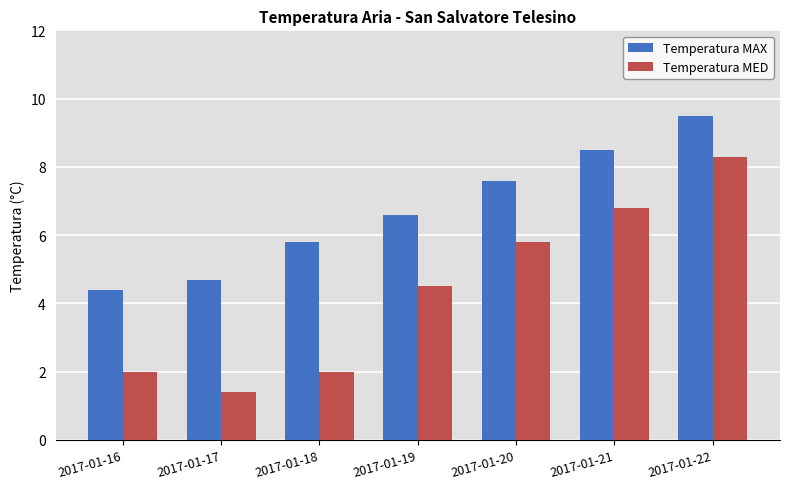

List the labels in order of Temperatura MAX value, smallest first.

2017-01-16, 2017-01-17, 2017-01-18, 2017-01-19, 2017-01-20, 2017-01-21, 2017-01-22